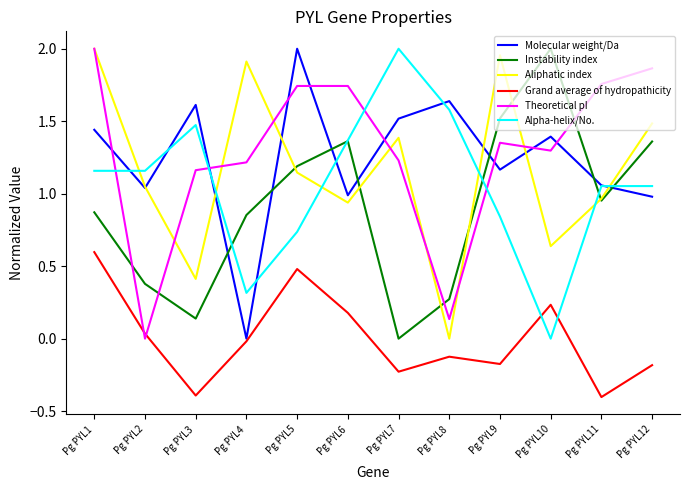

At which label does Molecular weight/Da reach its minimum?

Pg PYL4